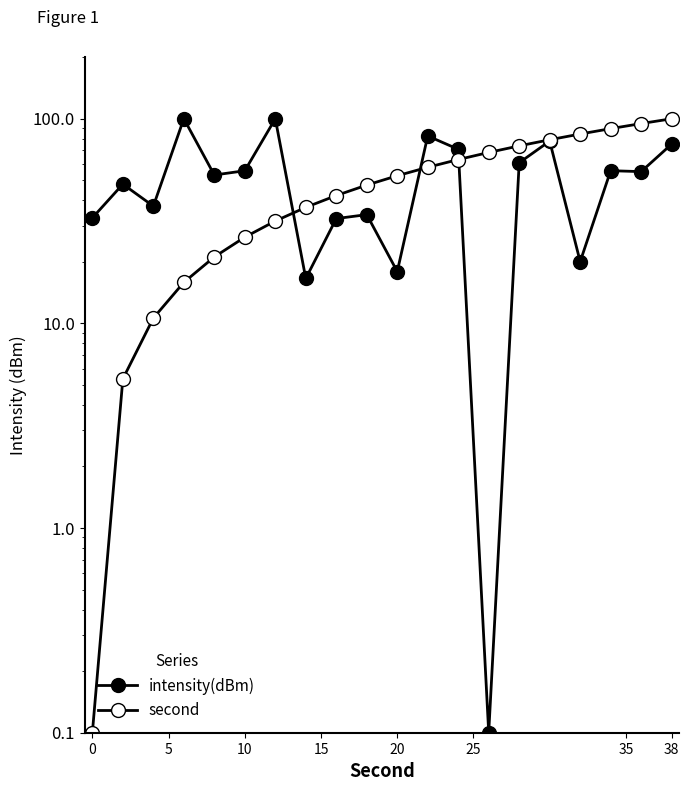

True or false: second has more than 2 interior local peaks.

False